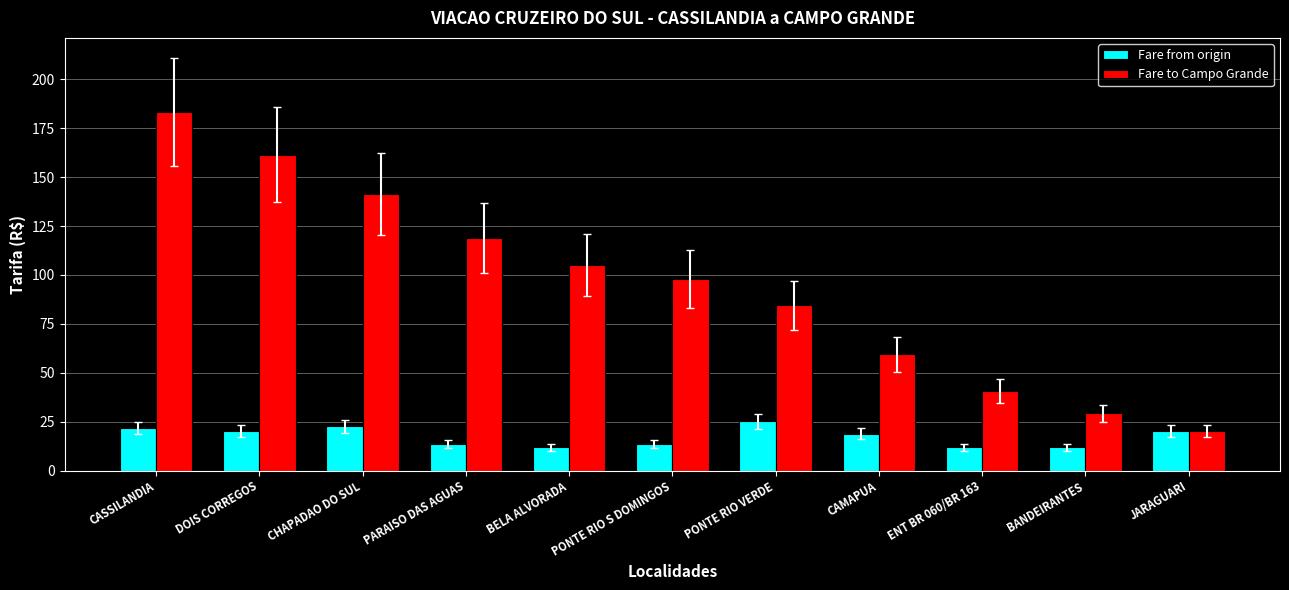

Is the value of Fare to Campo Grande at CHAPADAO DO SUL greater than the value of Fare from origin at PONTE RIO VERDE?

Yes